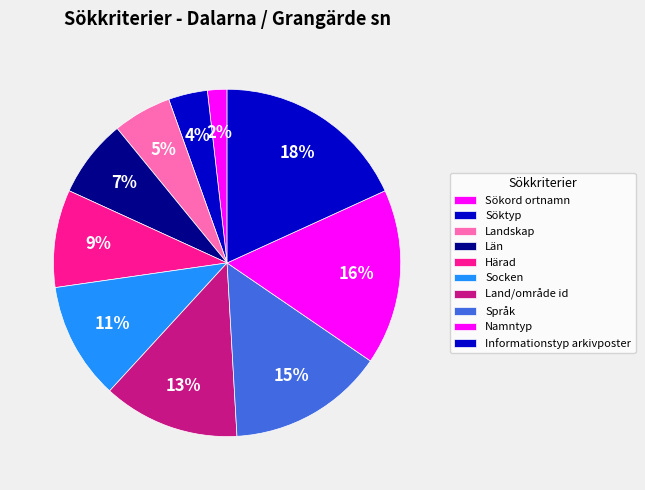

True or false: Län accounts for 1% of the total.

False